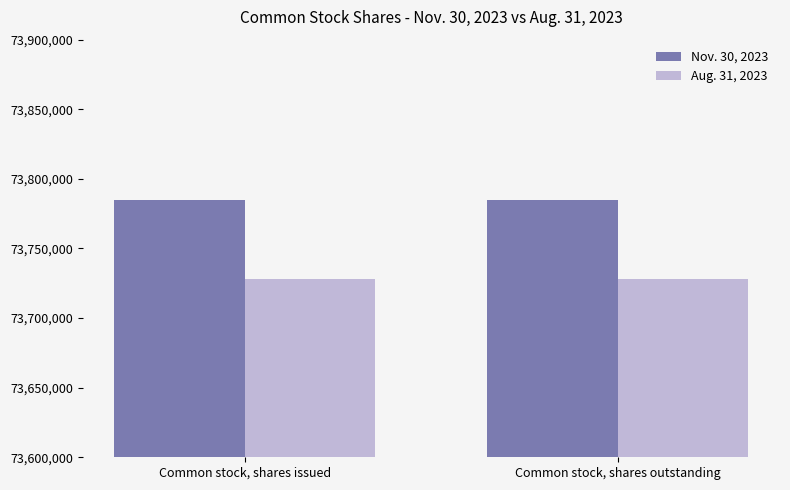

The Aug. 31, 2023 series shows 73728262 at Common stock, shares issued. True or false?

True